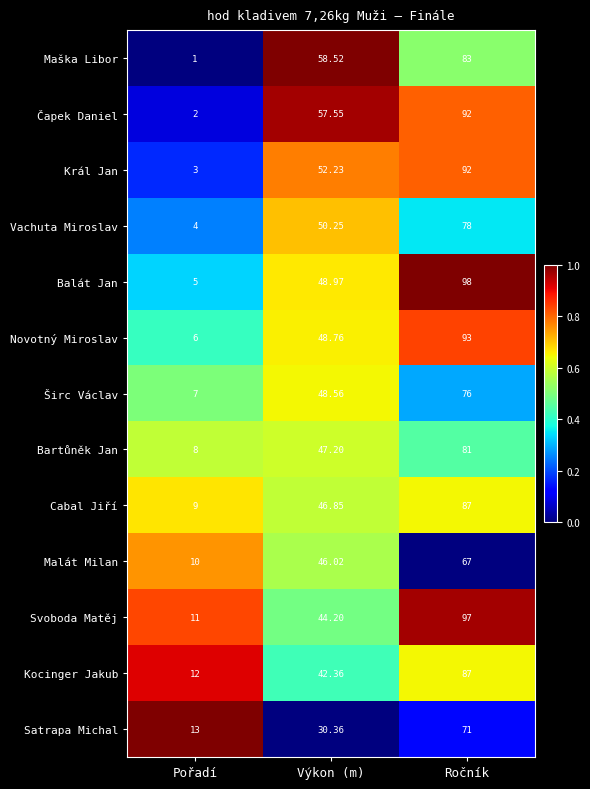

Rank the categories by Balát Jan value from lowest to highest.

Pořadí, Výkon (m), Ročník